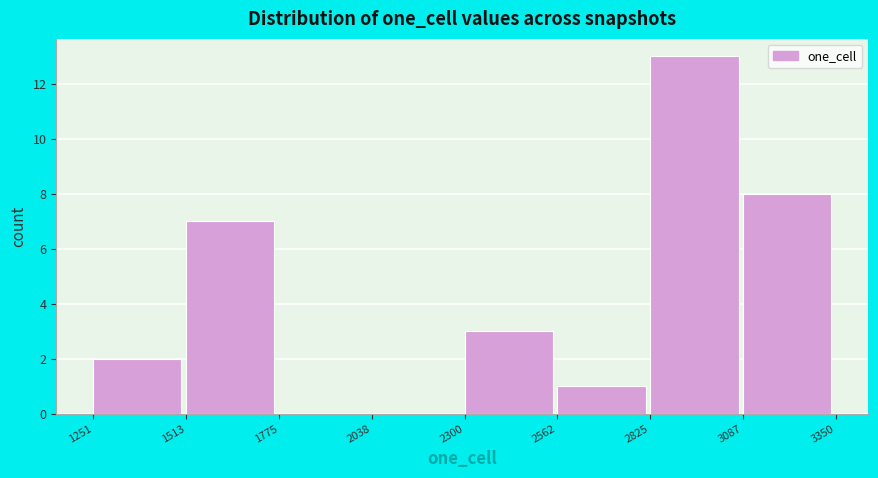

How tall is the bar that spans 3087 to 3350 on the x-axis? The values are not printed on the chart, so give them approximately, as read against the axis.

8